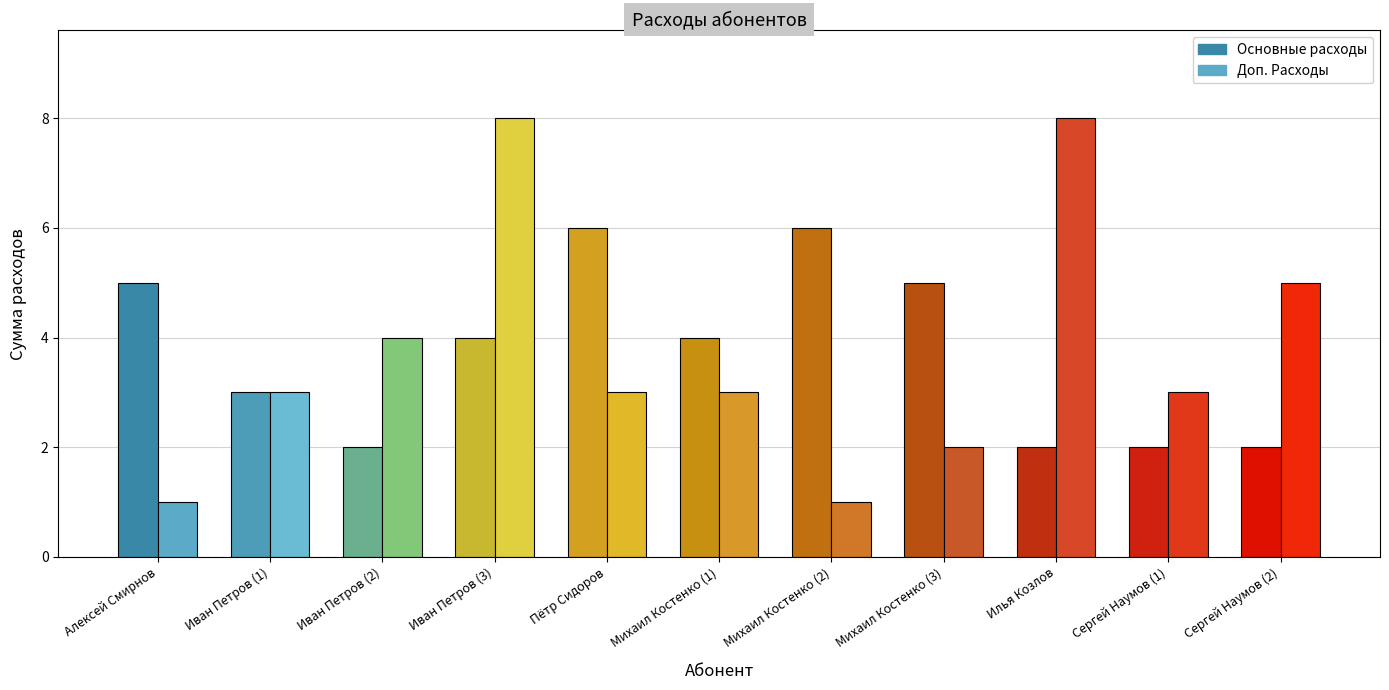

What is the approximate value of Доп. Расходы at Сергей Наумов (2)?

5